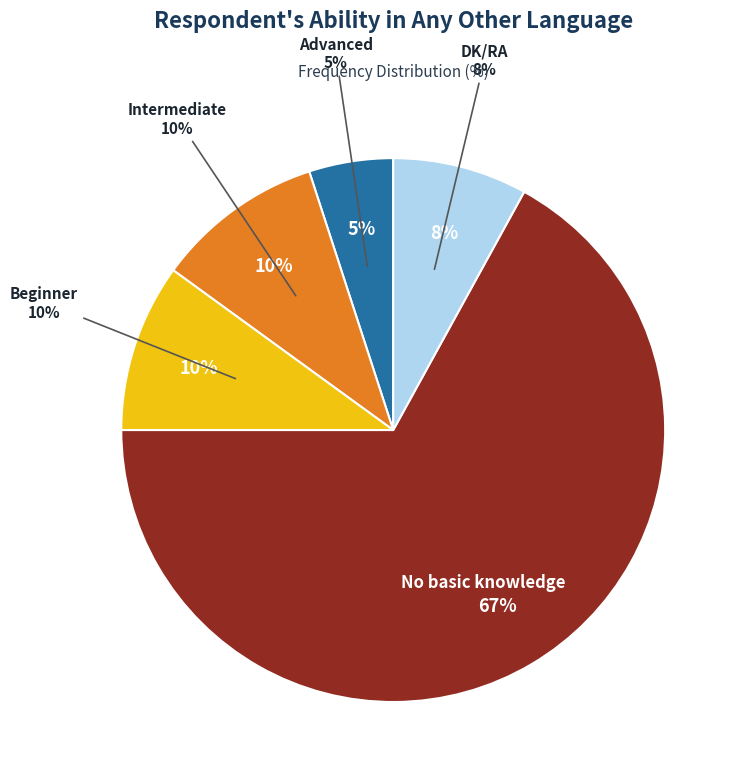

Is it true that DK/RA is 8% of the pie?

True